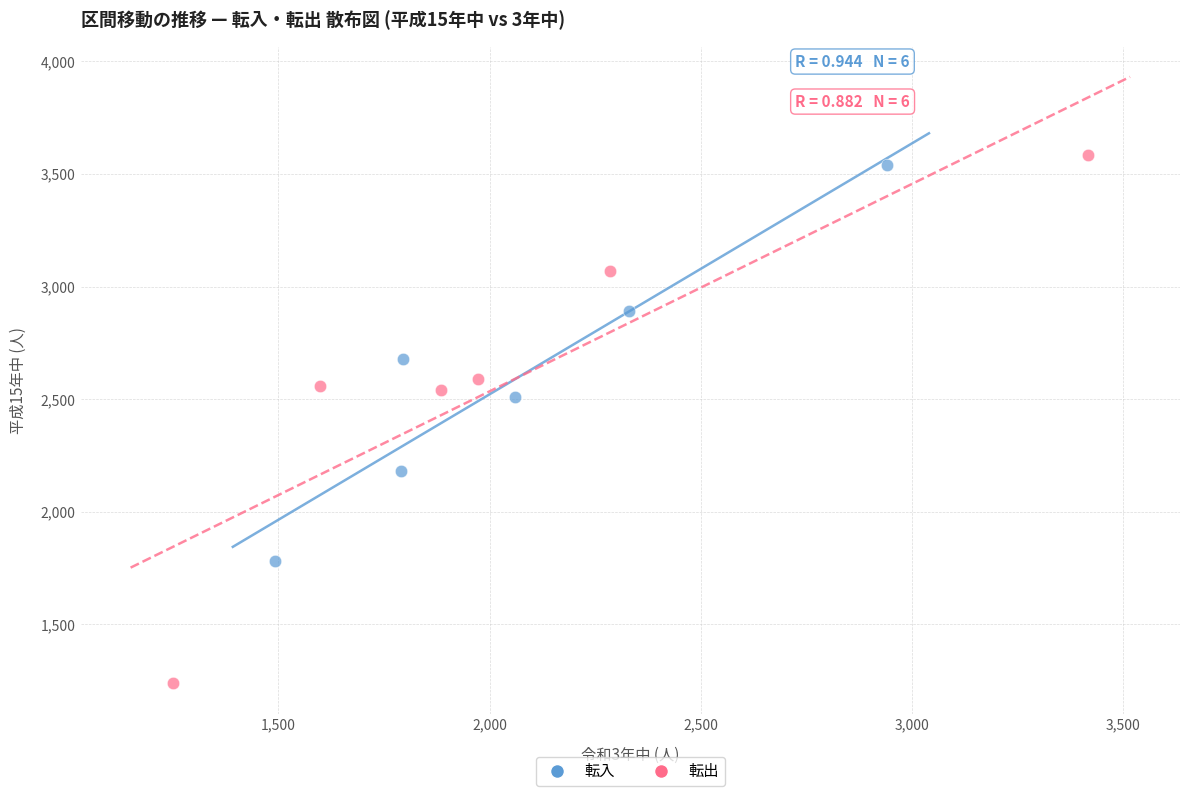

What are all the series names shown in the legend?

転入, 転出